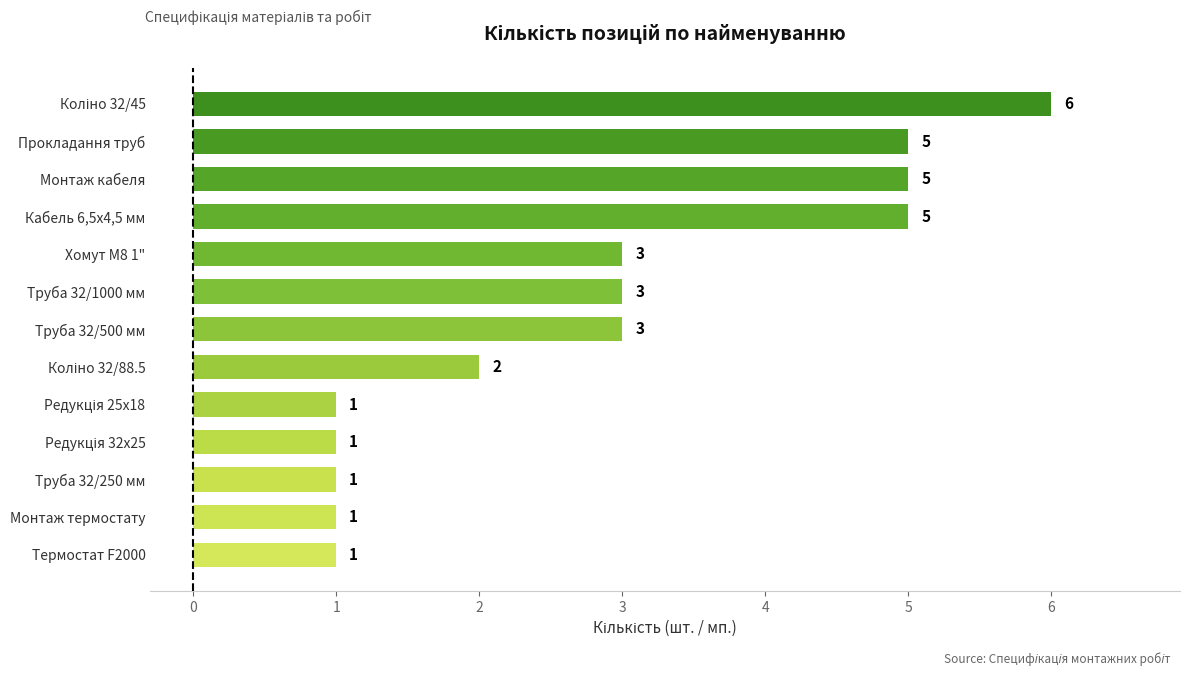

Reading bottom to top, extract all data points from this chart.

1	1	1	1	1	2	3	3	3	5	5	5	6